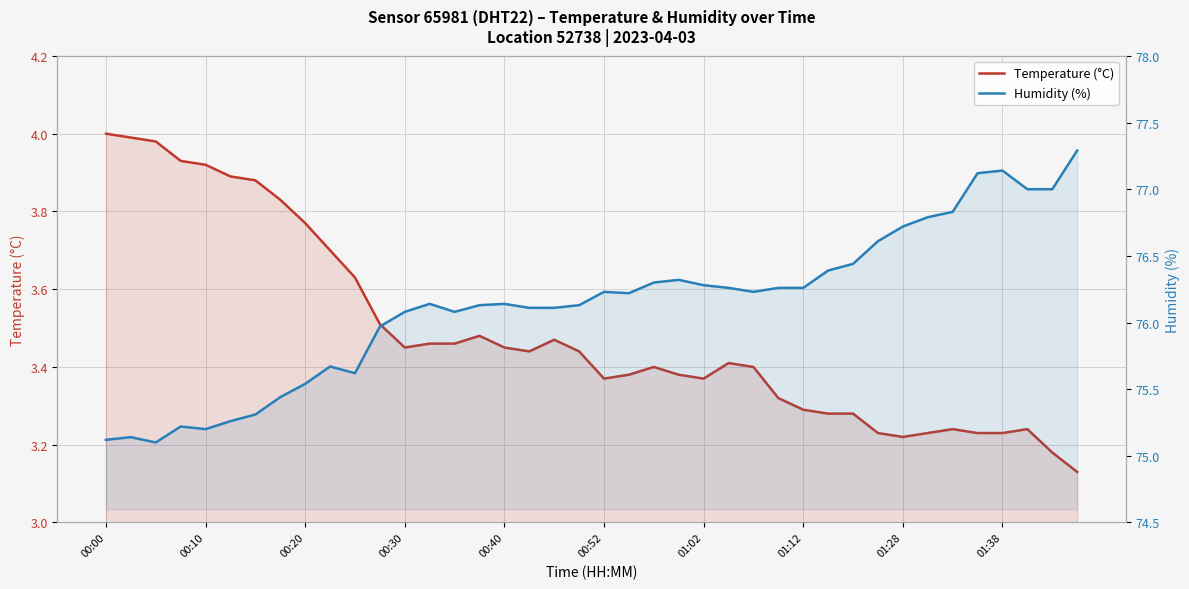

Which series has the largest total across all categories?

Humidity (%)